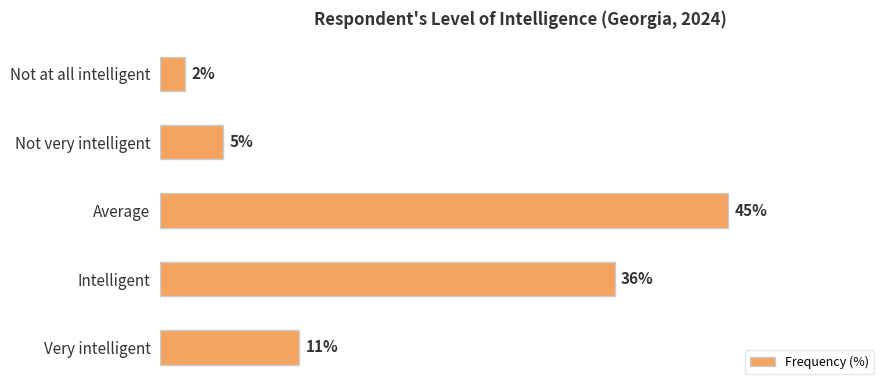

List the labels in order of value, smallest first.

Not at all intelligent, Not very intelligent, Very intelligent, Intelligent, Average